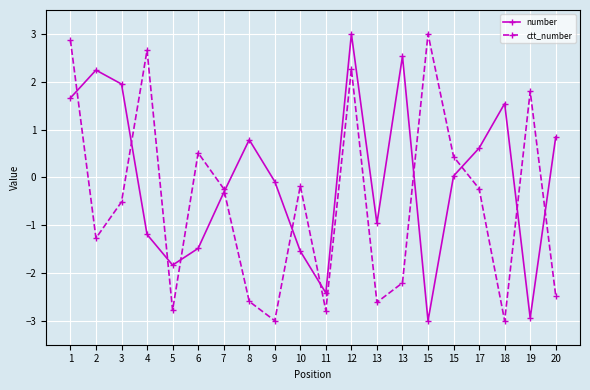

What are all the series names shown in the legend?

number, ctt_number